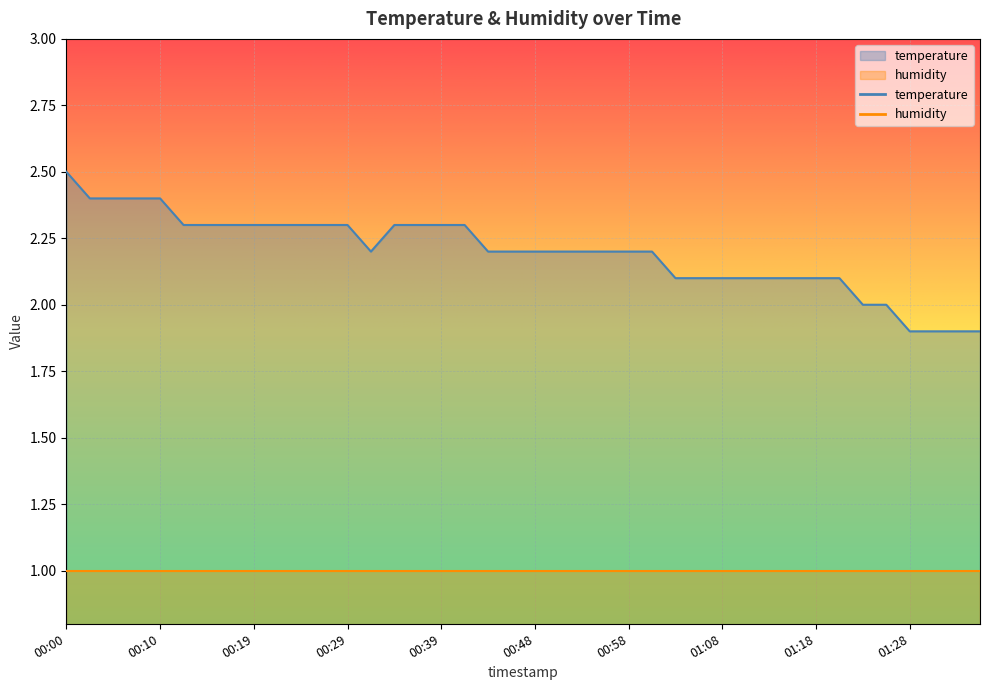

Which label corresponds to the smallest value in the chart?

01:28